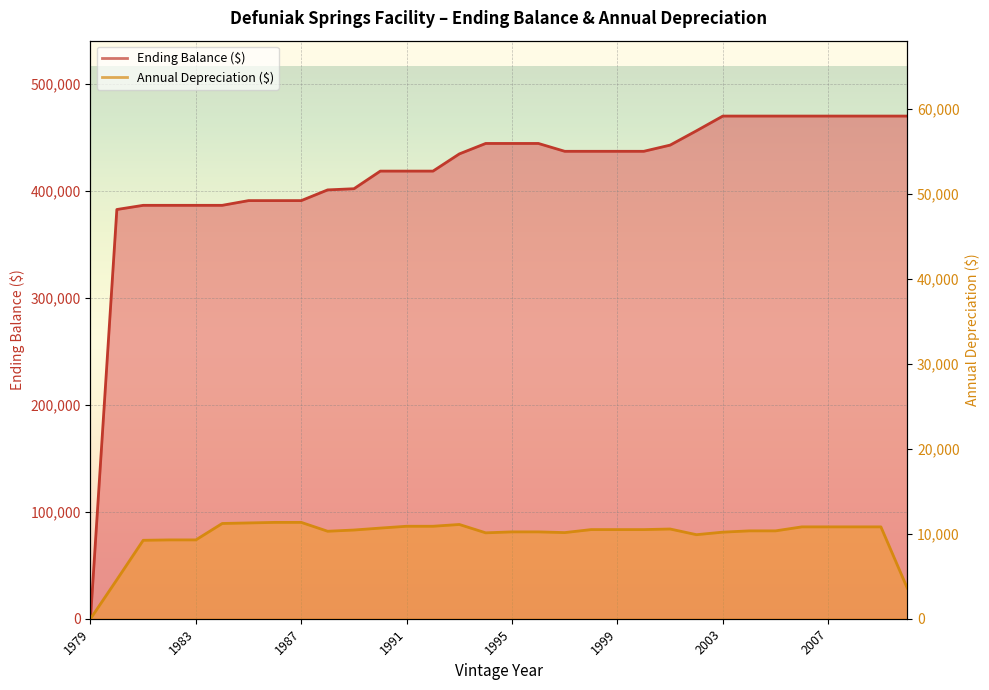

Is the value of Annual Depreciation ($) at 1990 greater than the value of Ending Balance ($) at 2001?

No